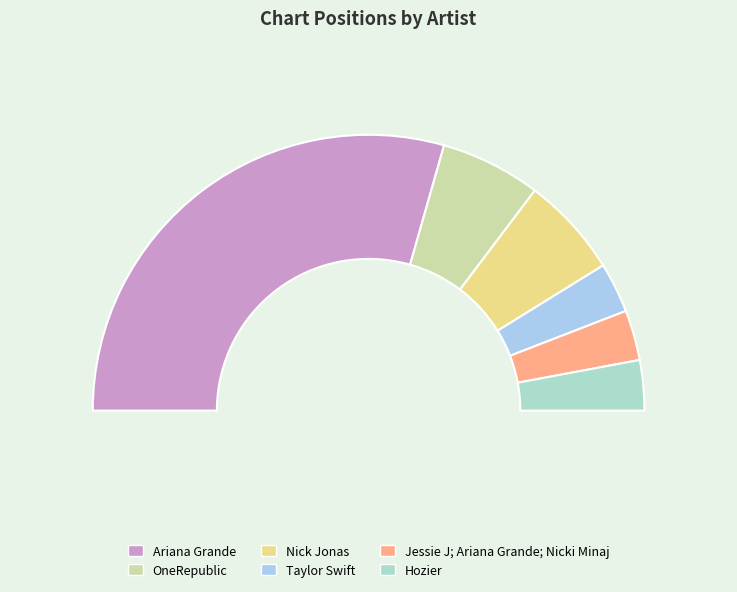

To the nearest percent, what is the combined percentage of Nick Jonas and Ariana Grande?

71%